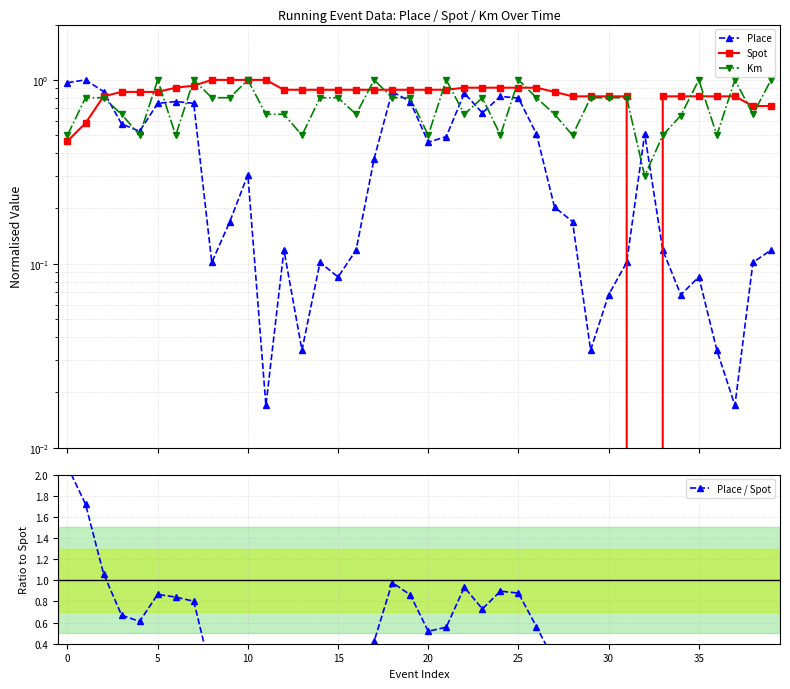

In Km, how many points are higher than both neighbors (excluding endpoints)?

9